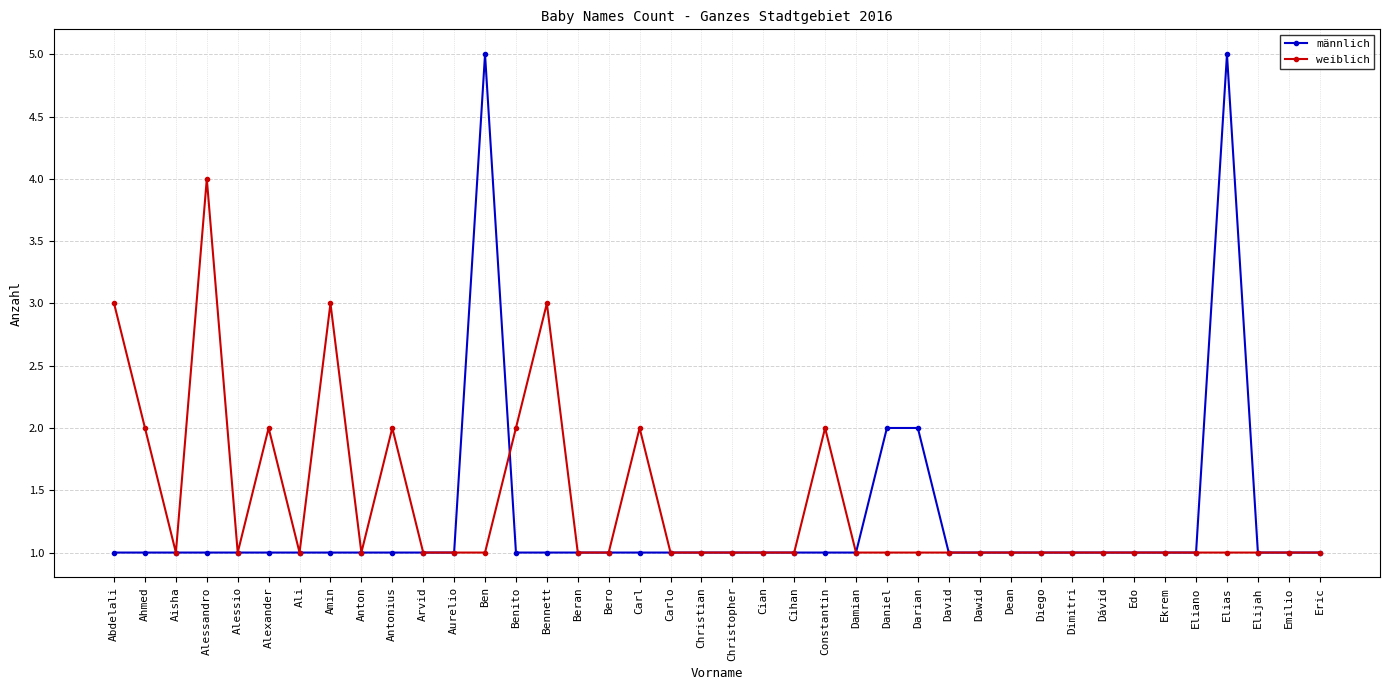

List the series in order of their peak value, highest first.

männlich, weiblich